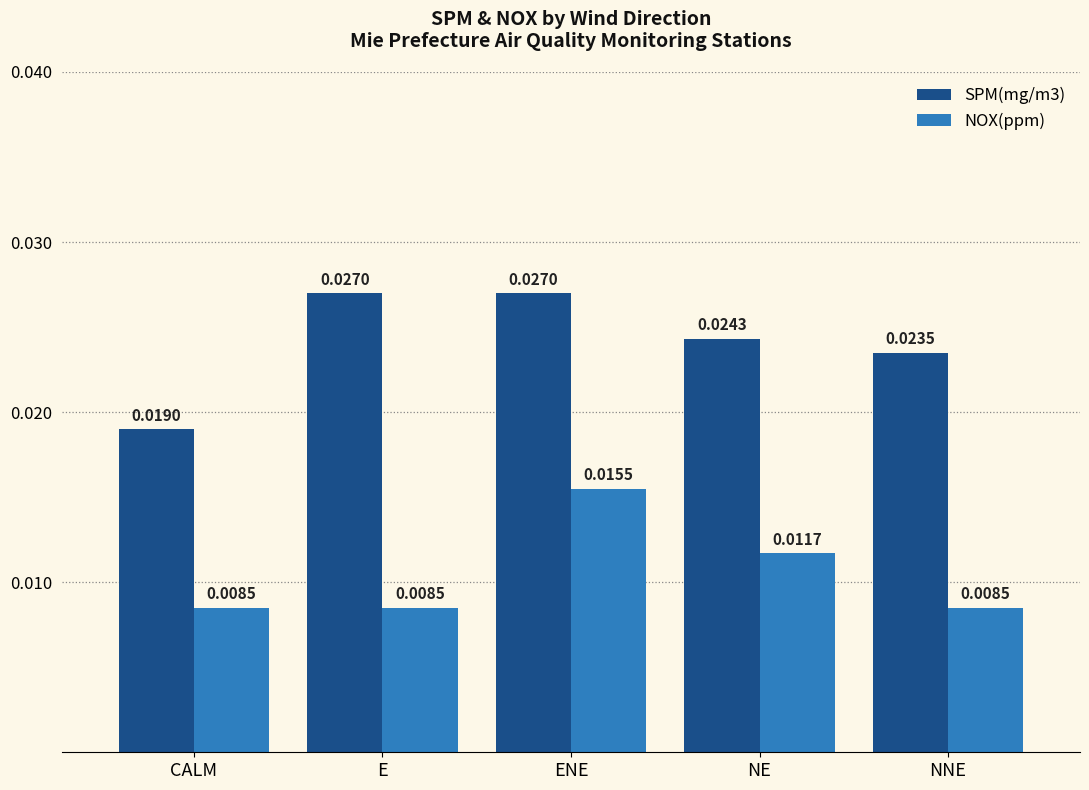

Rank the series at NE from lowest to highest value.

NOX(ppm), SPM(mg/m3)